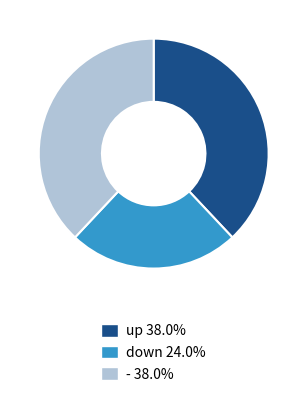

What is the ratio of the value at up to the value at down?

1.6